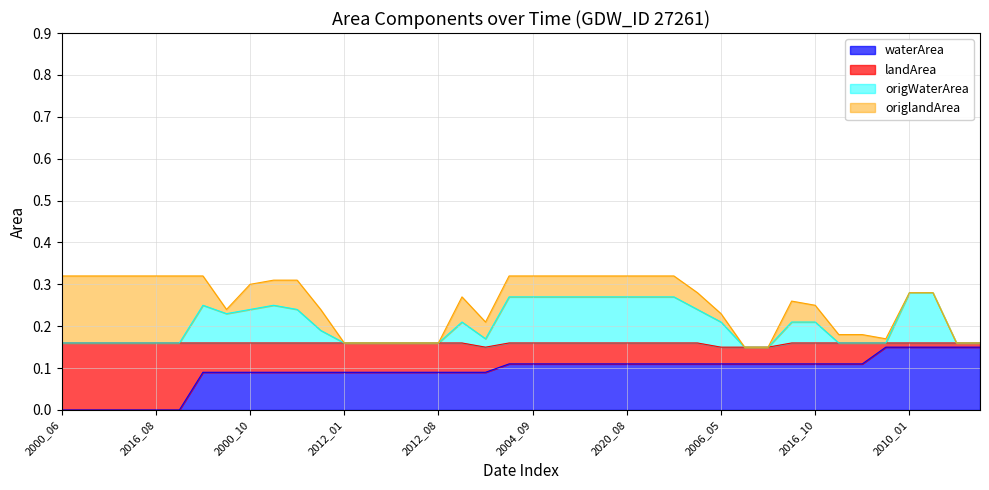

True or false: origWaterArea and waterArea intersect in this chart.

False